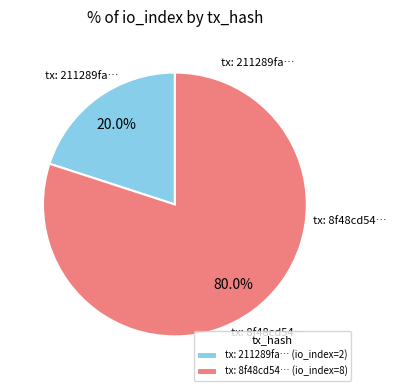

To the nearest percent, what is the average slice percentage?

50%